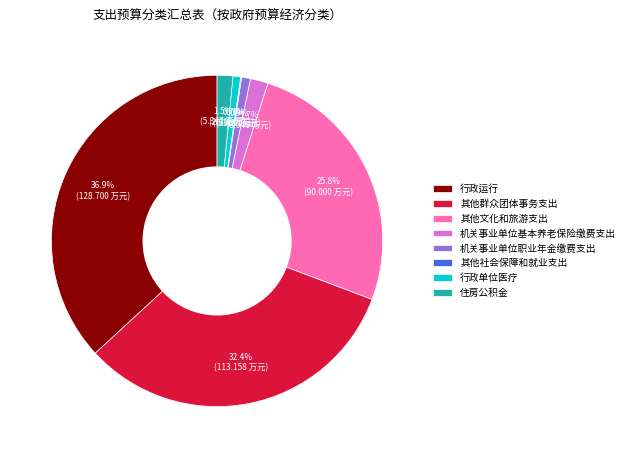

To the nearest percent, what is the average slice percentage?

12%